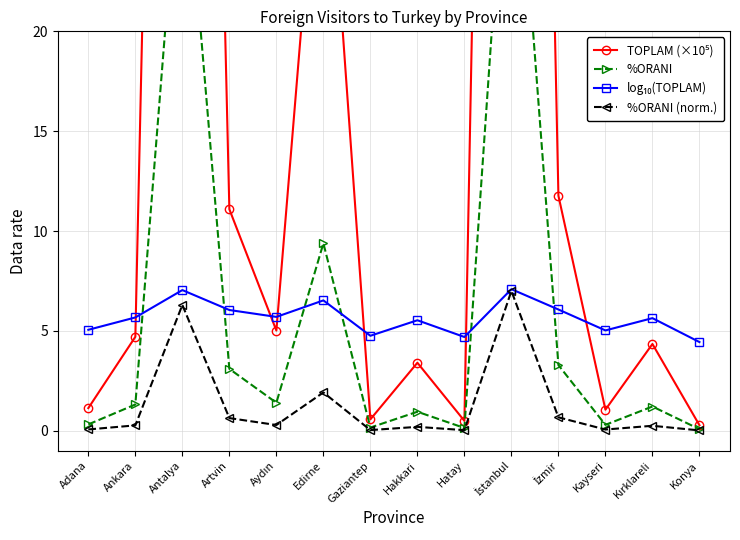

Where do TOPLAM (×10⁵) and log₁₀(TOPLAM) first cross each other?

Ankara and Antalya